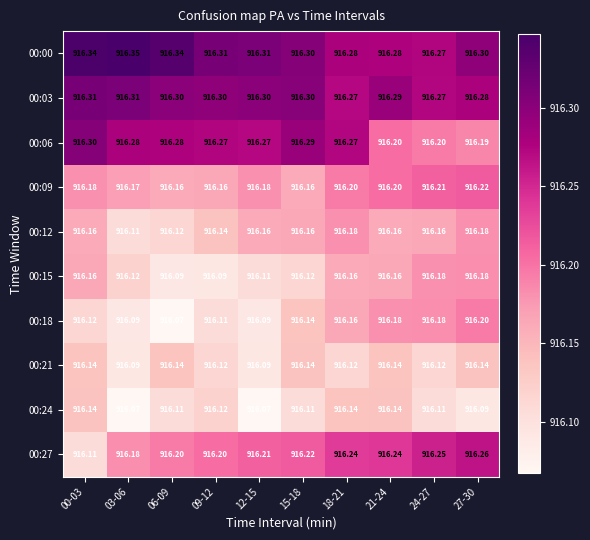

What is the total value across all series at 12-15?

9161.8